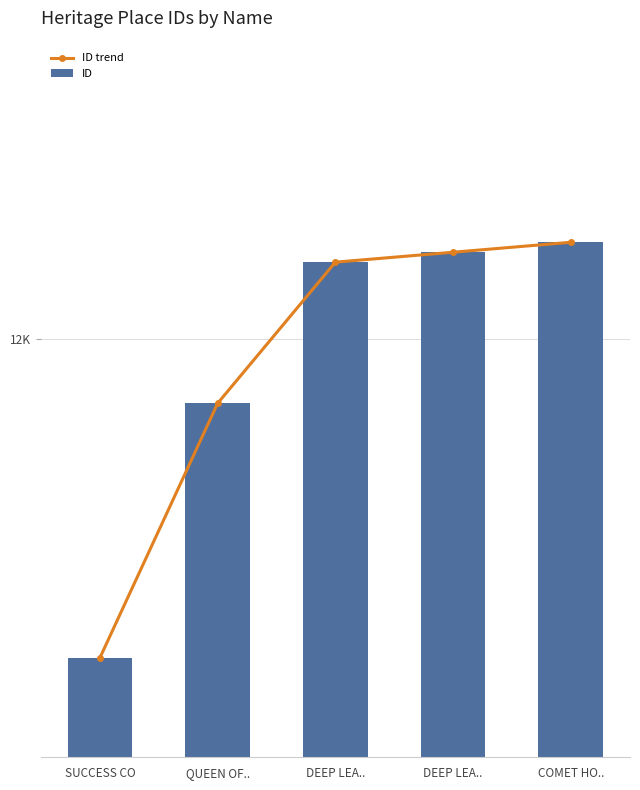

At which category is the sum across all series the highest?

COMET HO..